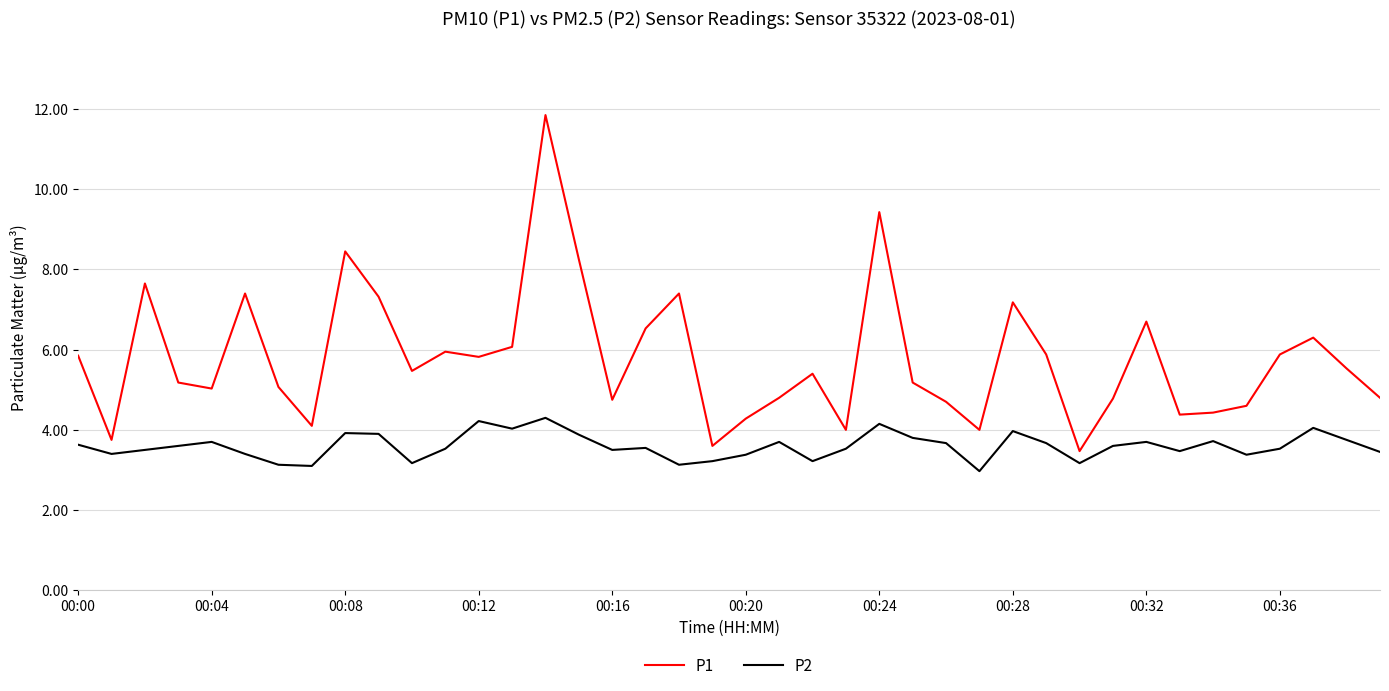

What is the average value of the P1 series?

5.8